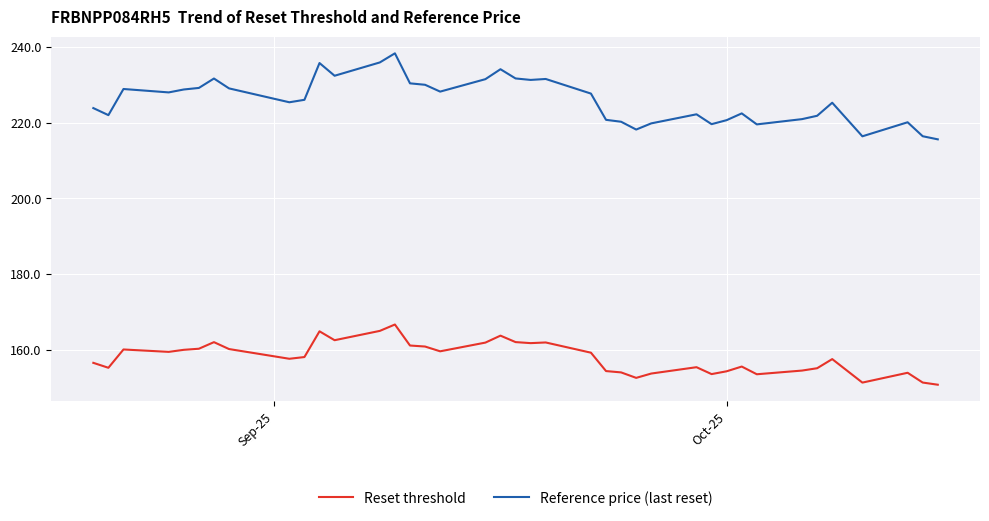

What is the maximum value shown in the chart?

238.2